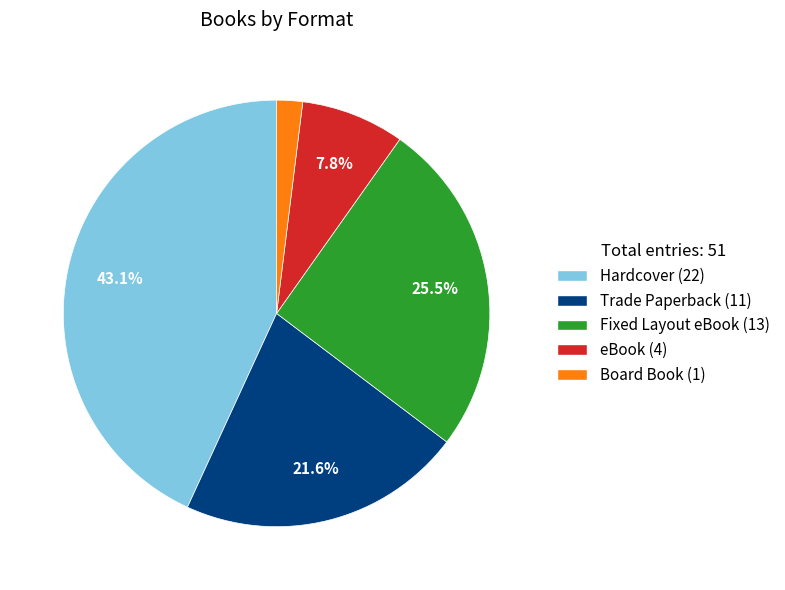

Between Board Book and Fixed Layout eBook, which is larger?

Fixed Layout eBook